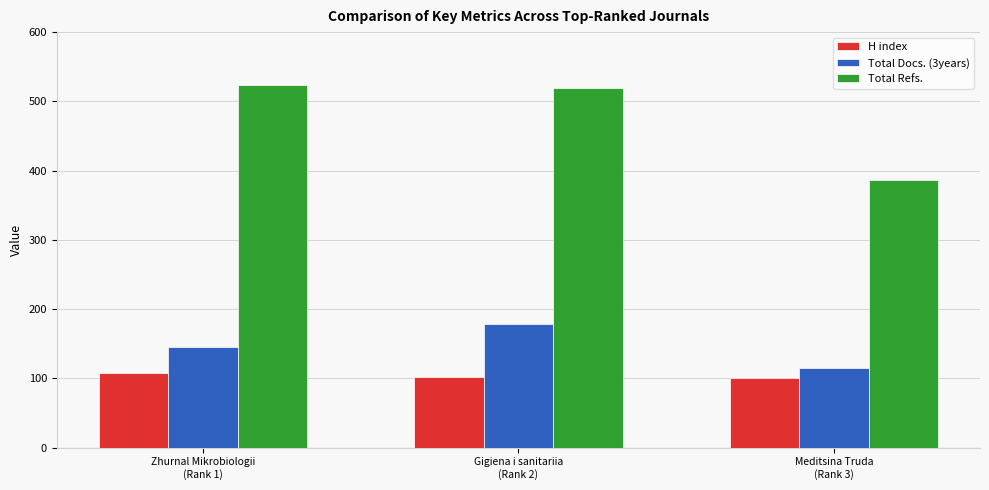

What is the sum of all H index values?

310